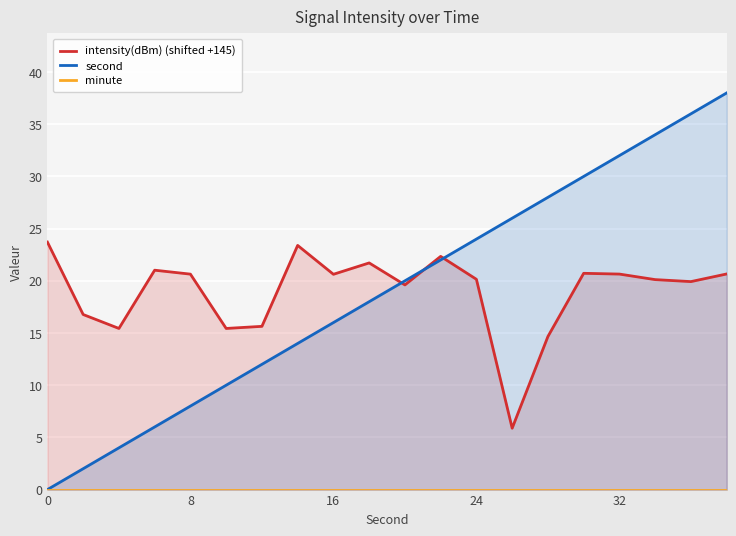

What is the maximum value for second?

38